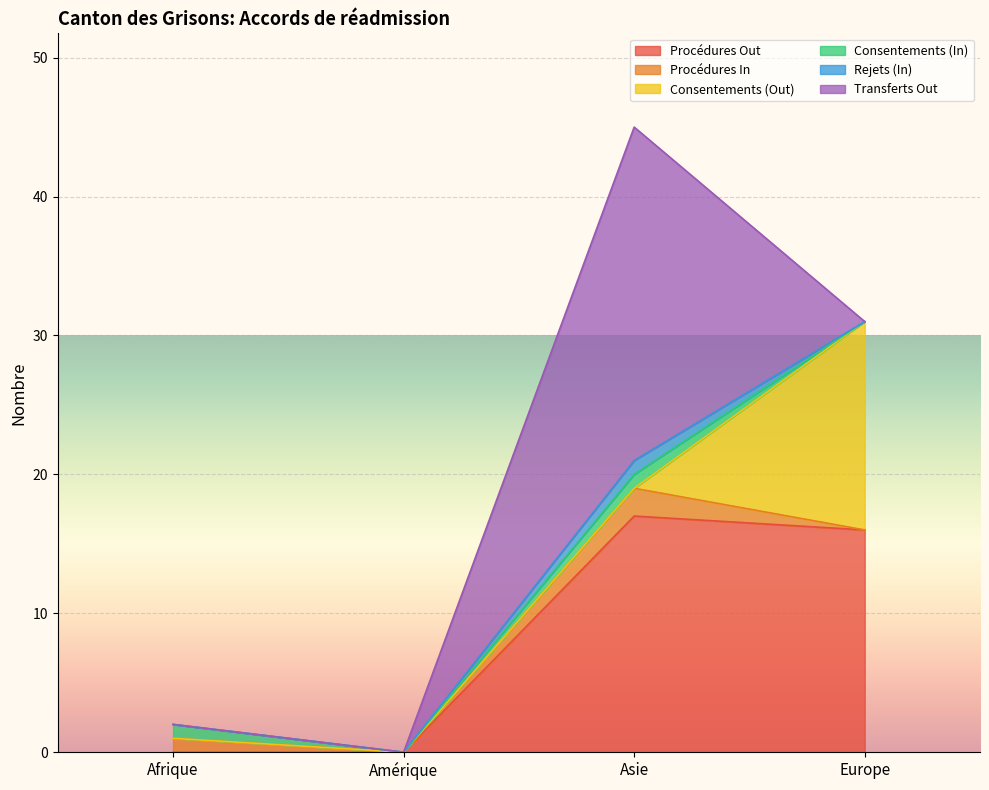

Reading left to right, list all the values displayed in this chart.

Procédures Out: 0	0	17	16
Procédures In: 1	0	2	0
Consentements (Out): 0	0	0	15
Consentements (In): 1	0	1	0
Rejets (In): 0	0	1	0
Transferts Out: 0	0	24	0